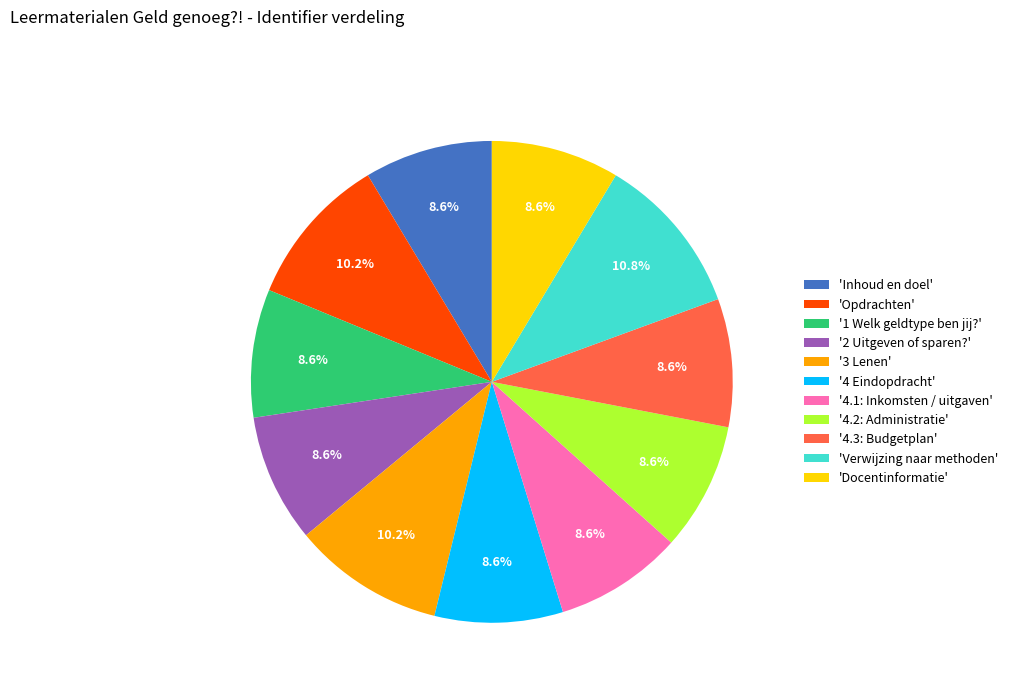

Which category has the biggest portion of the pie?

'Verwijzing naar methoden'